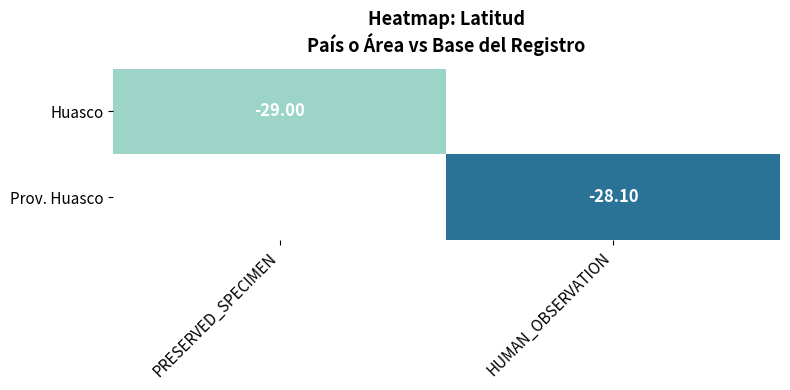

At which category does the chart reach its minimum across all series?

PRESERVED_SPECIMEN